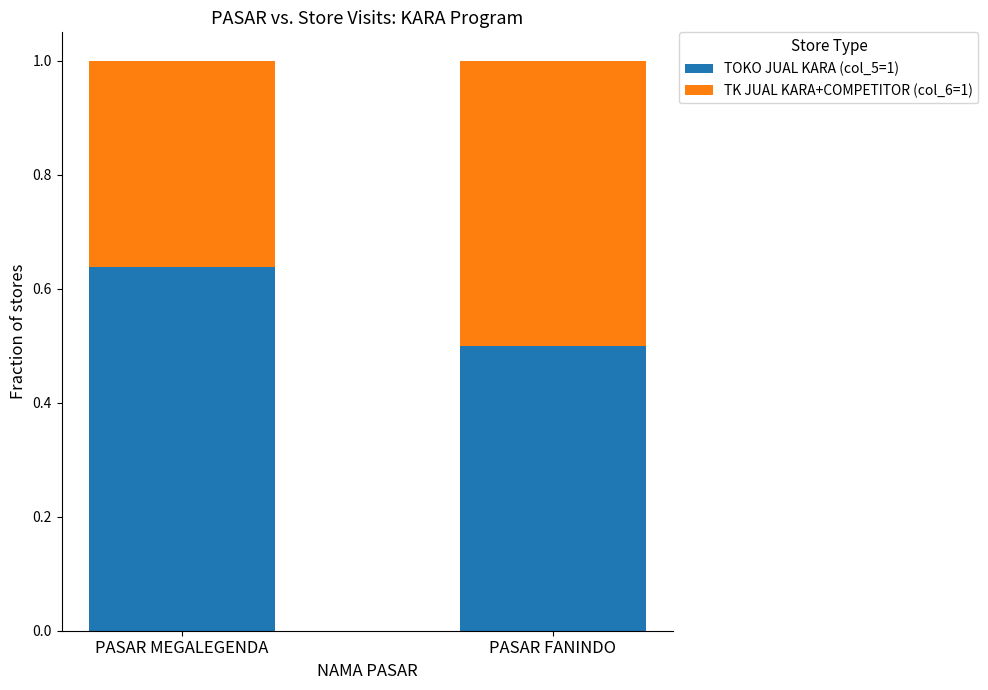

Is it true that TOKO JUAL KARA (col_5=1) equals 0.2 at PASAR FANINDO?

False